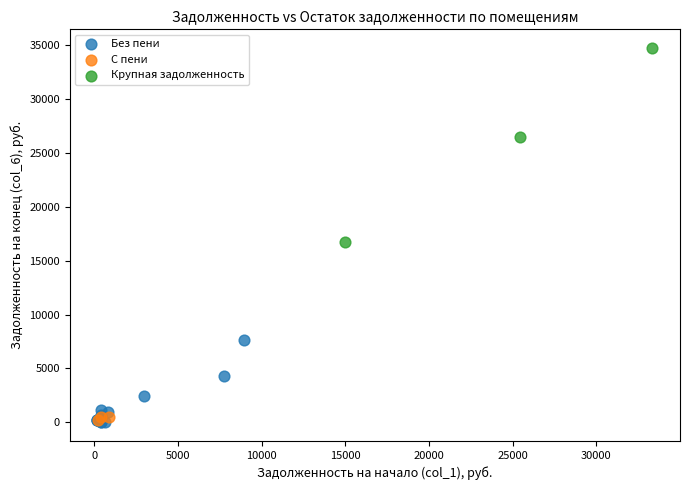

Which series has the widest spread of Y values?

Крупная задолженность